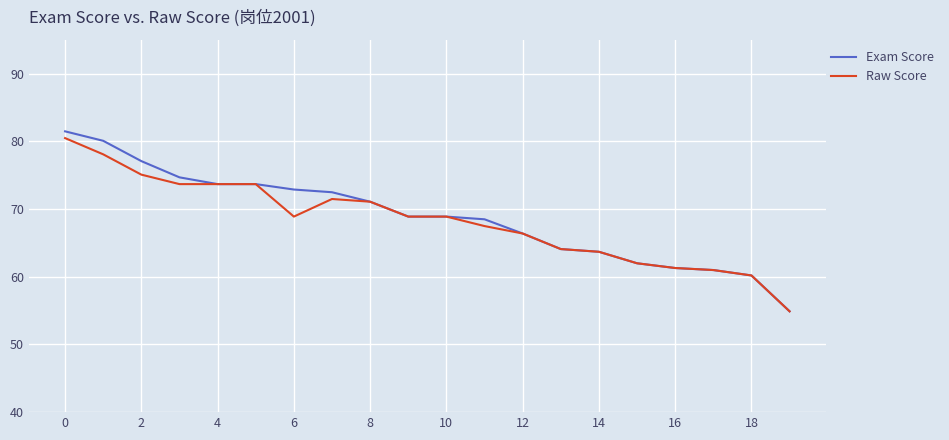

Which series has the largest range (max minus min)?

Exam Score